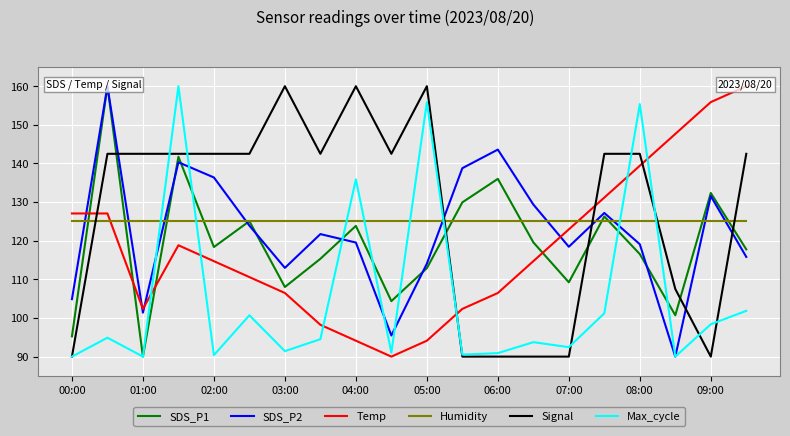

Count the number of categories in the chart.

20